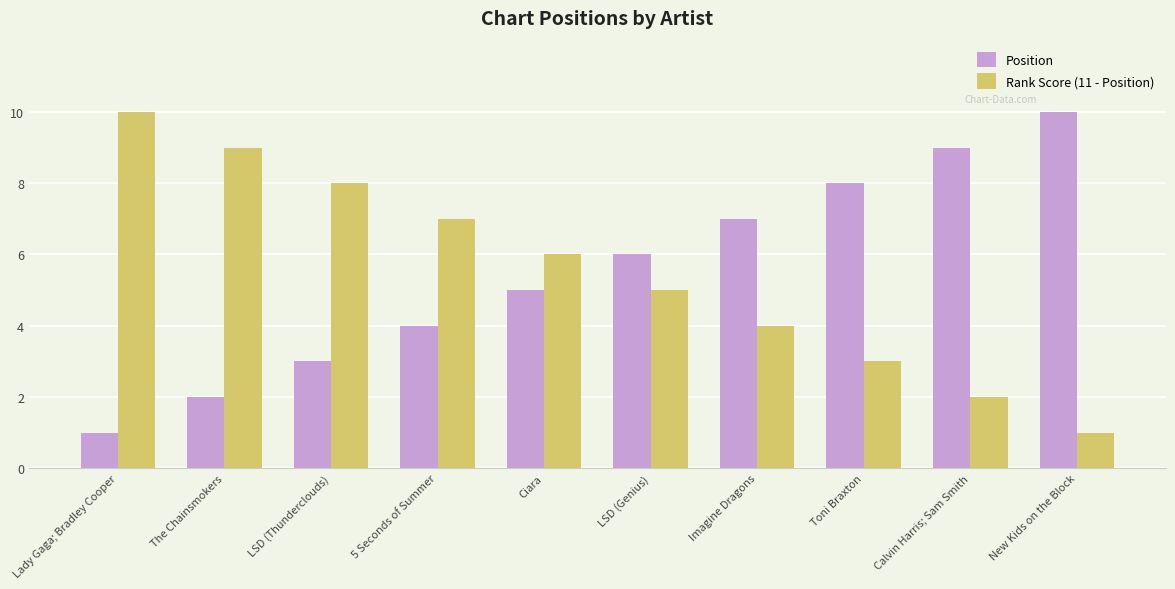

What is the spread (max minus min) of values at Toni Braxton?

5